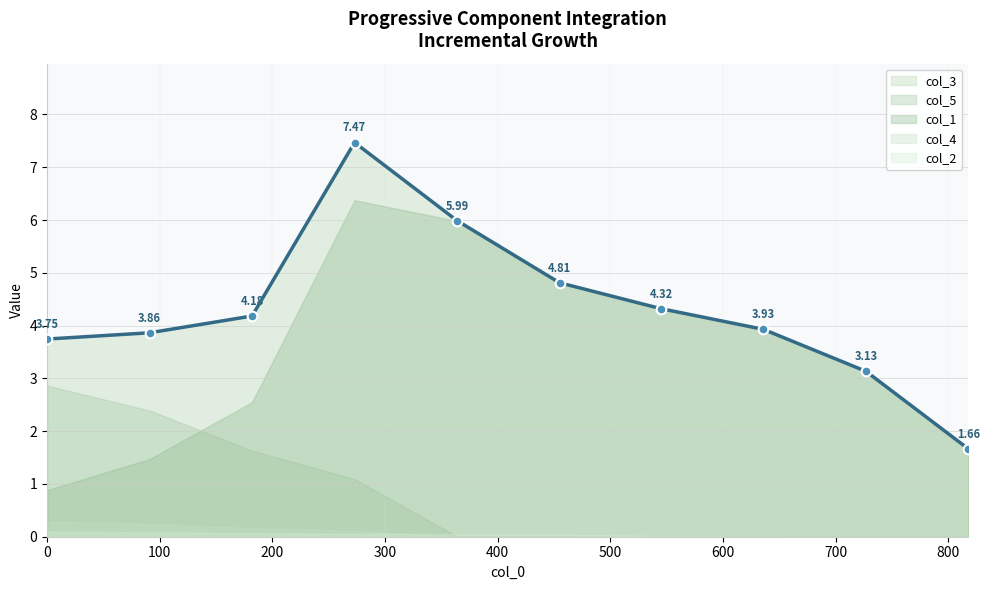

True or false: col_3 and col_2 intersect in this chart.

False